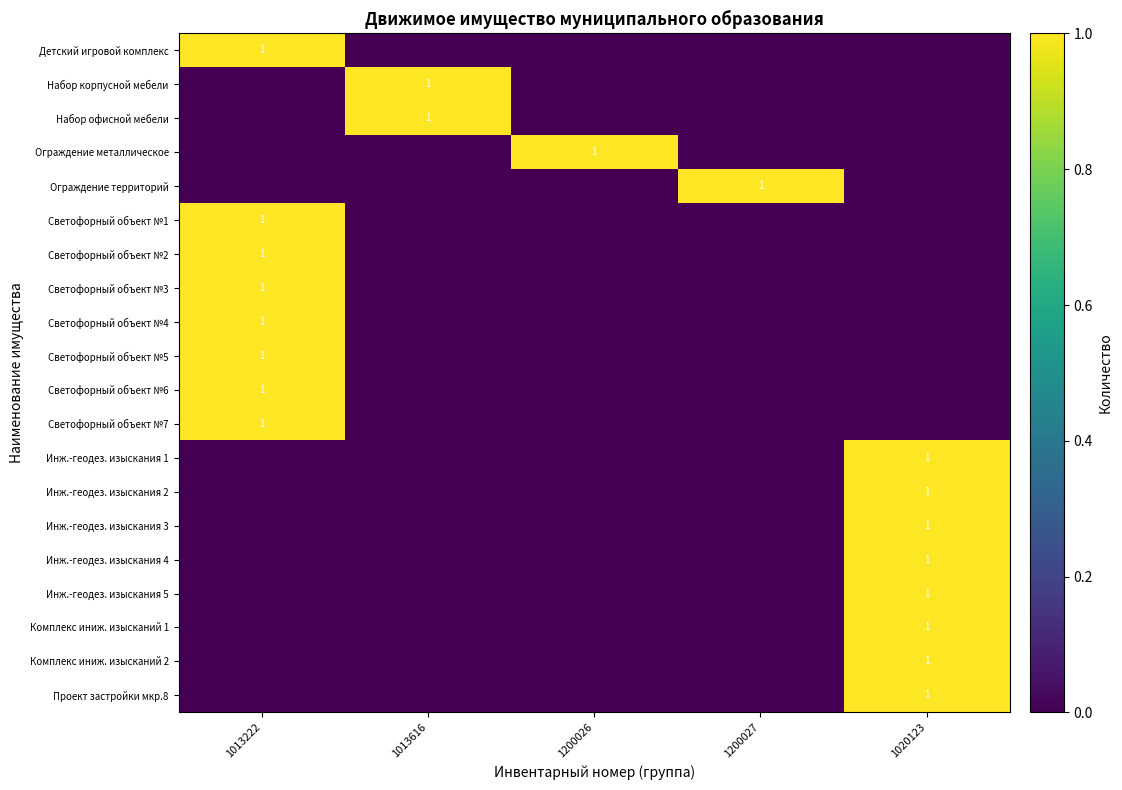

Is it true that Светофорный объект №2 equals 2 at 1013222?

False